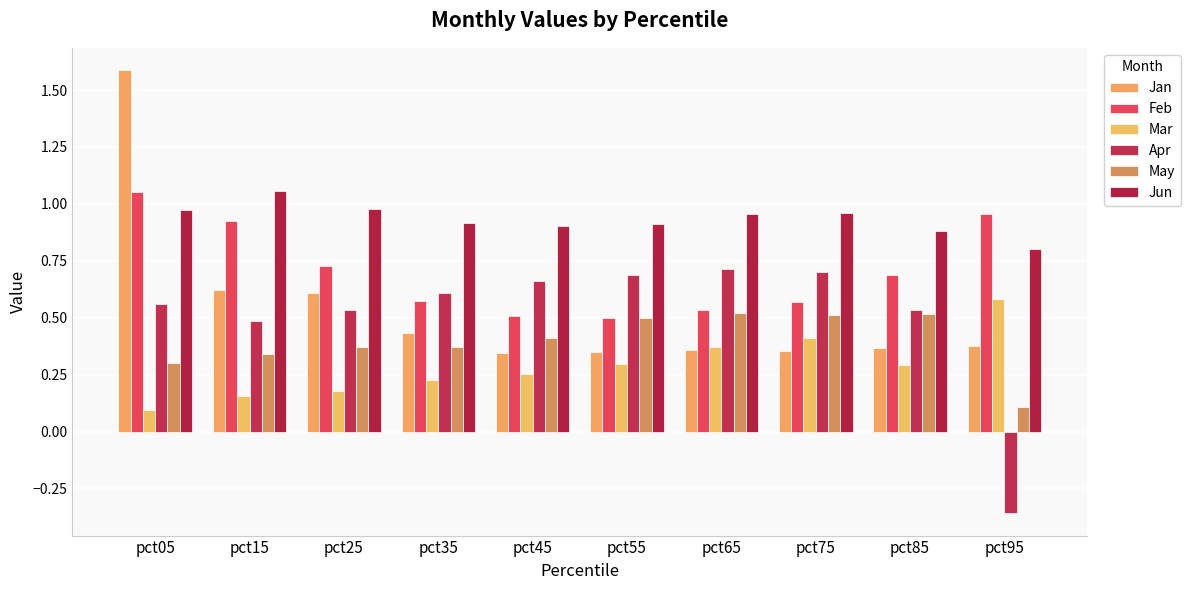

Count the number of data series in this chart.

6